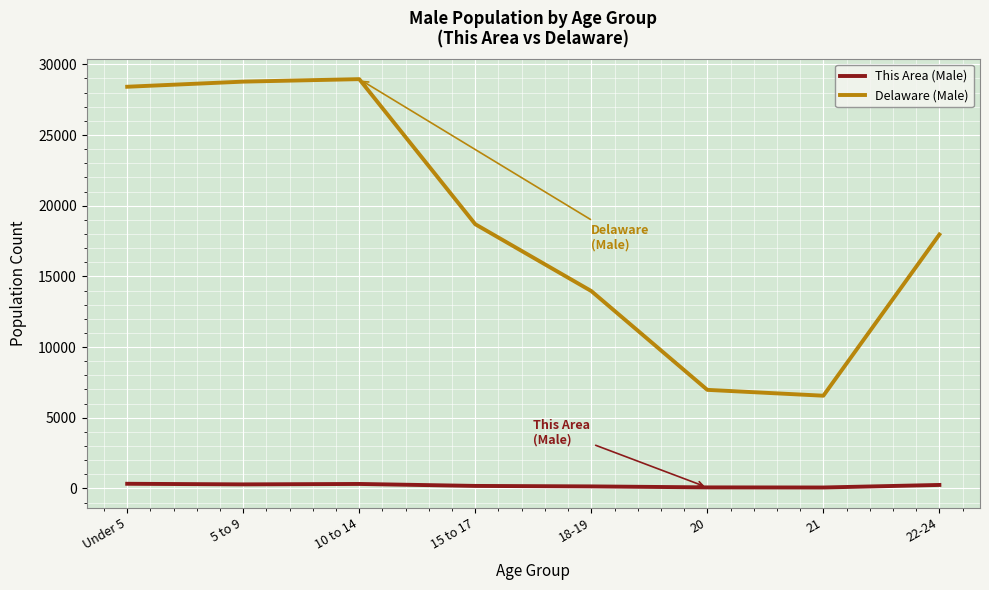

What are all the series names shown in the legend?

This Area (Male), Delaware (Male)